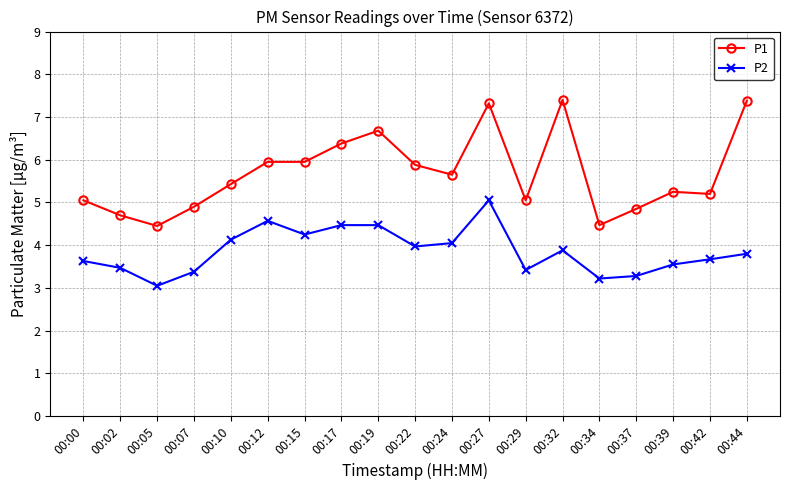

True or false: P2 has more than 2 points higher than both neighbors.

True